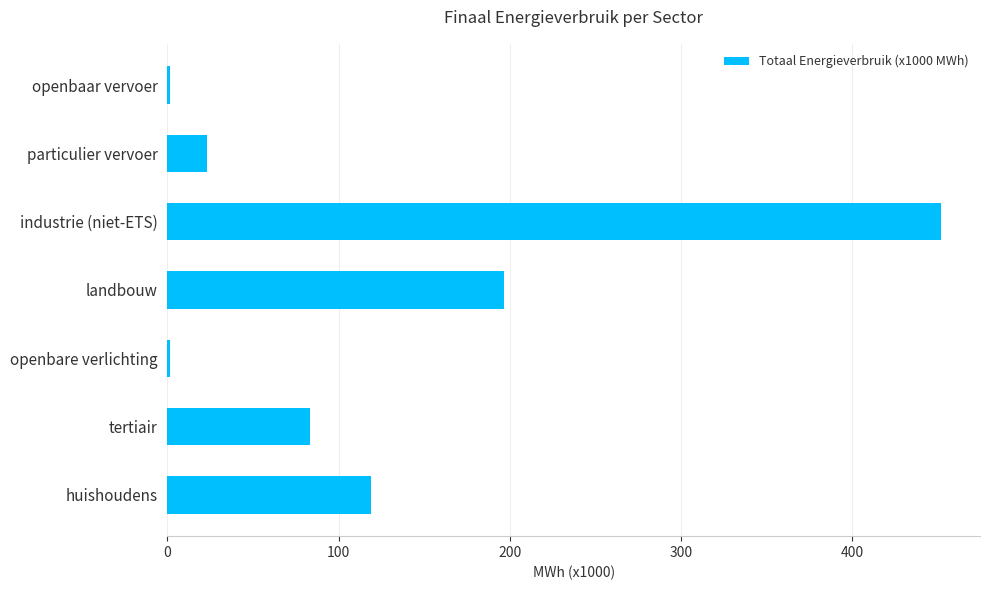

Where is the data nearest to the value 226?

landbouw